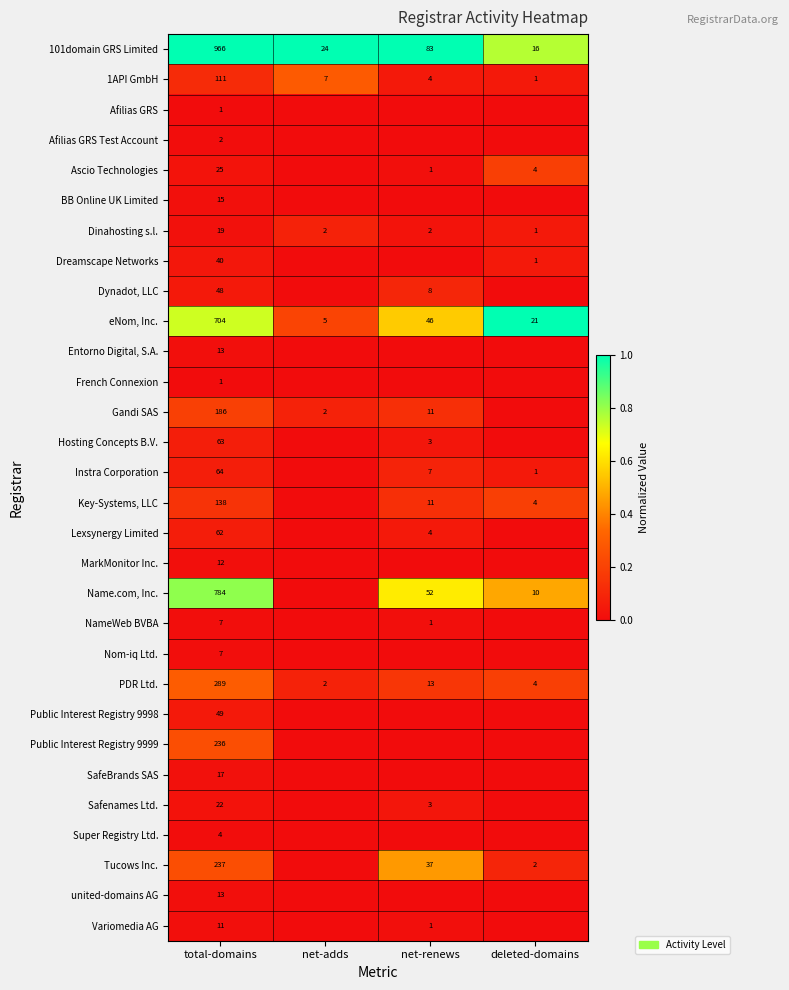

Between deleted-domains and net-adds, which is larger?

net-adds